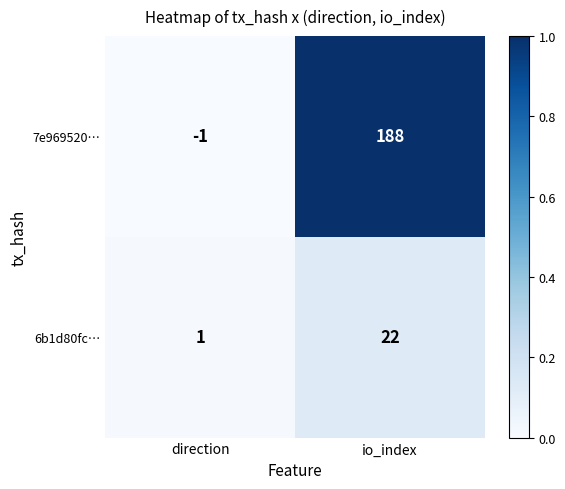

Which series has the largest range (max minus min)?

7e969520…